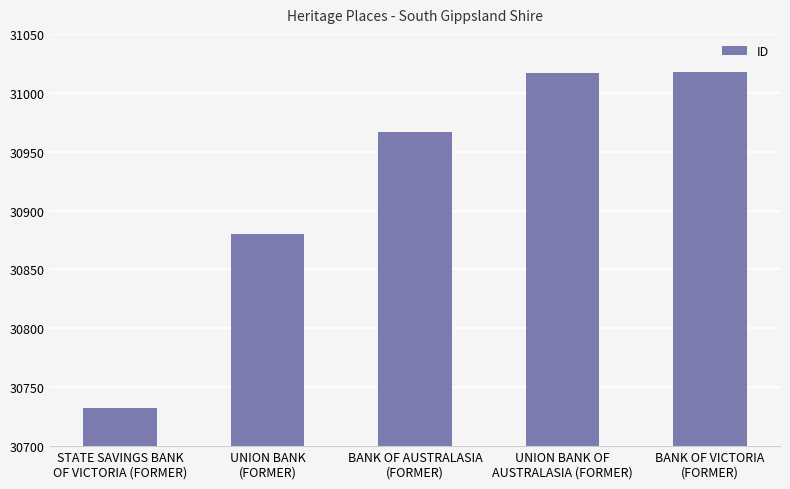

Is it true that the value at STATE SAVINGS BANK
OF VICTORIA (FORMER) is 42541?

False